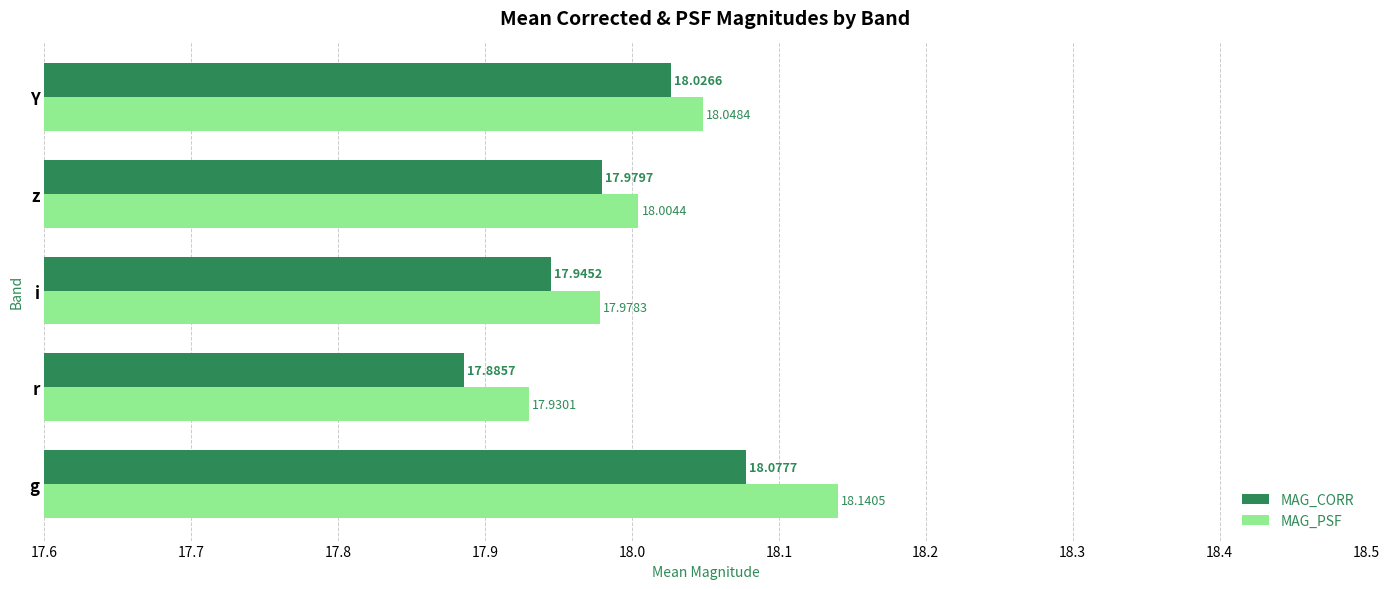

Between g and r, which series saw the biggest shift?

MAG_PSF